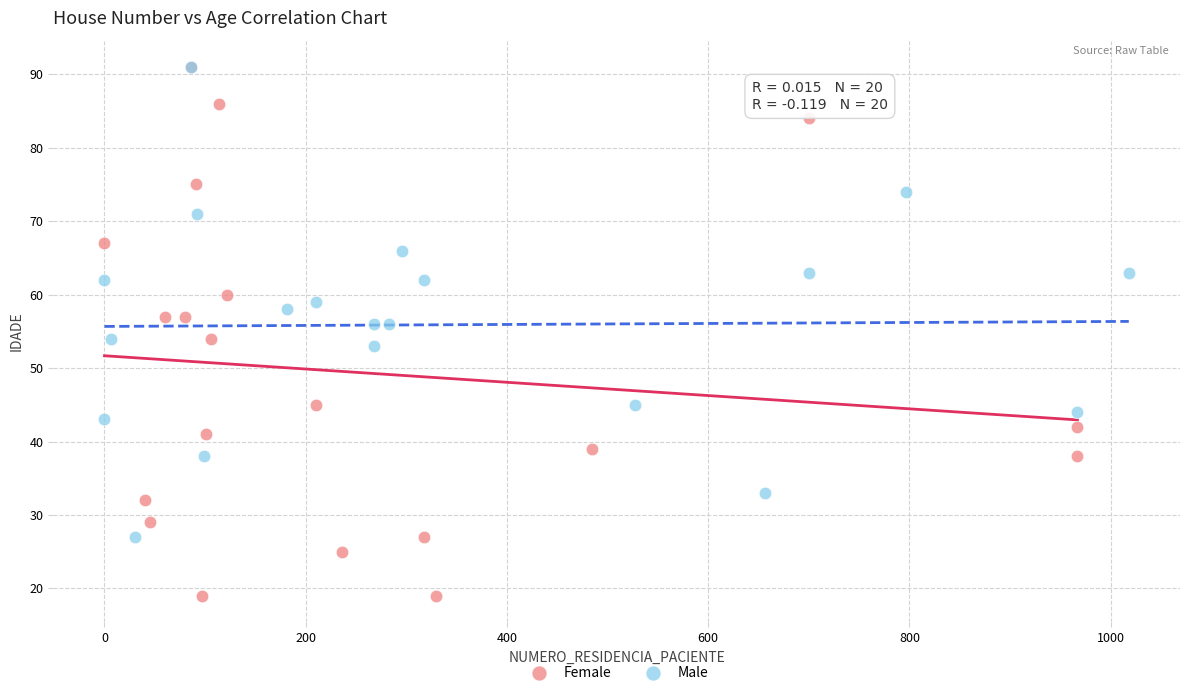

Which series has the largest Y range (max minus min)?

Female